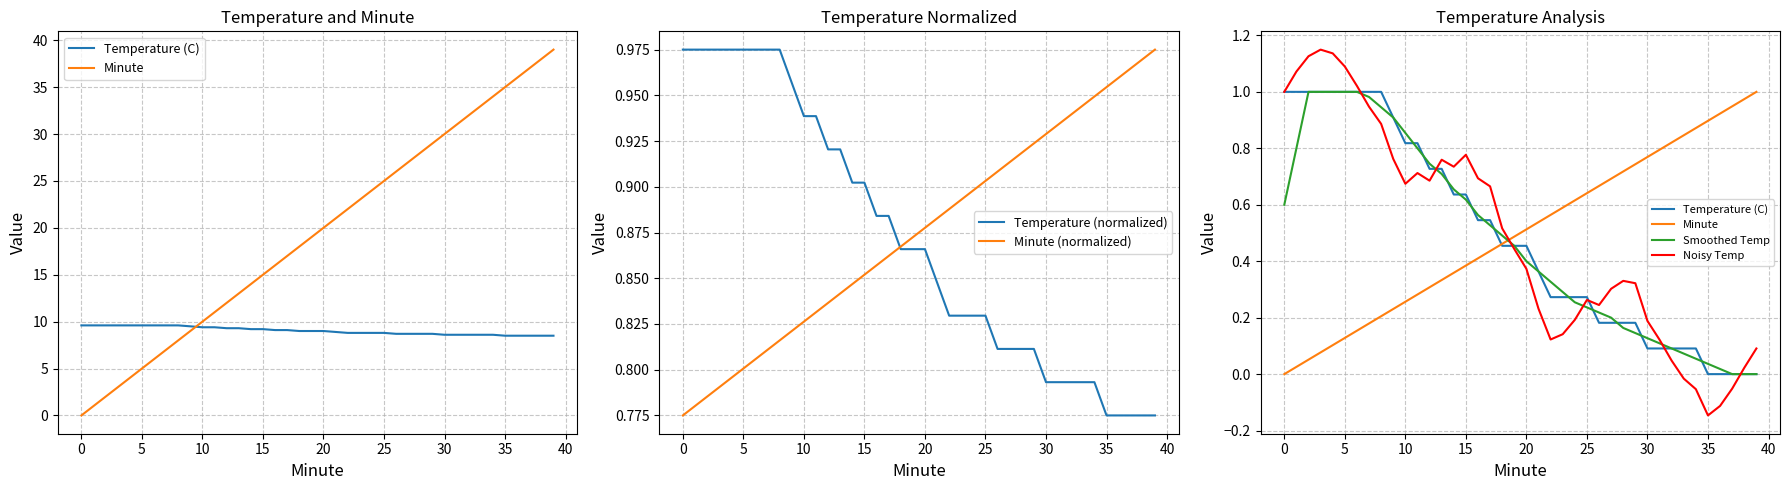

What is the sum of the Minute (normalized) values at 35 and 38?

1.9